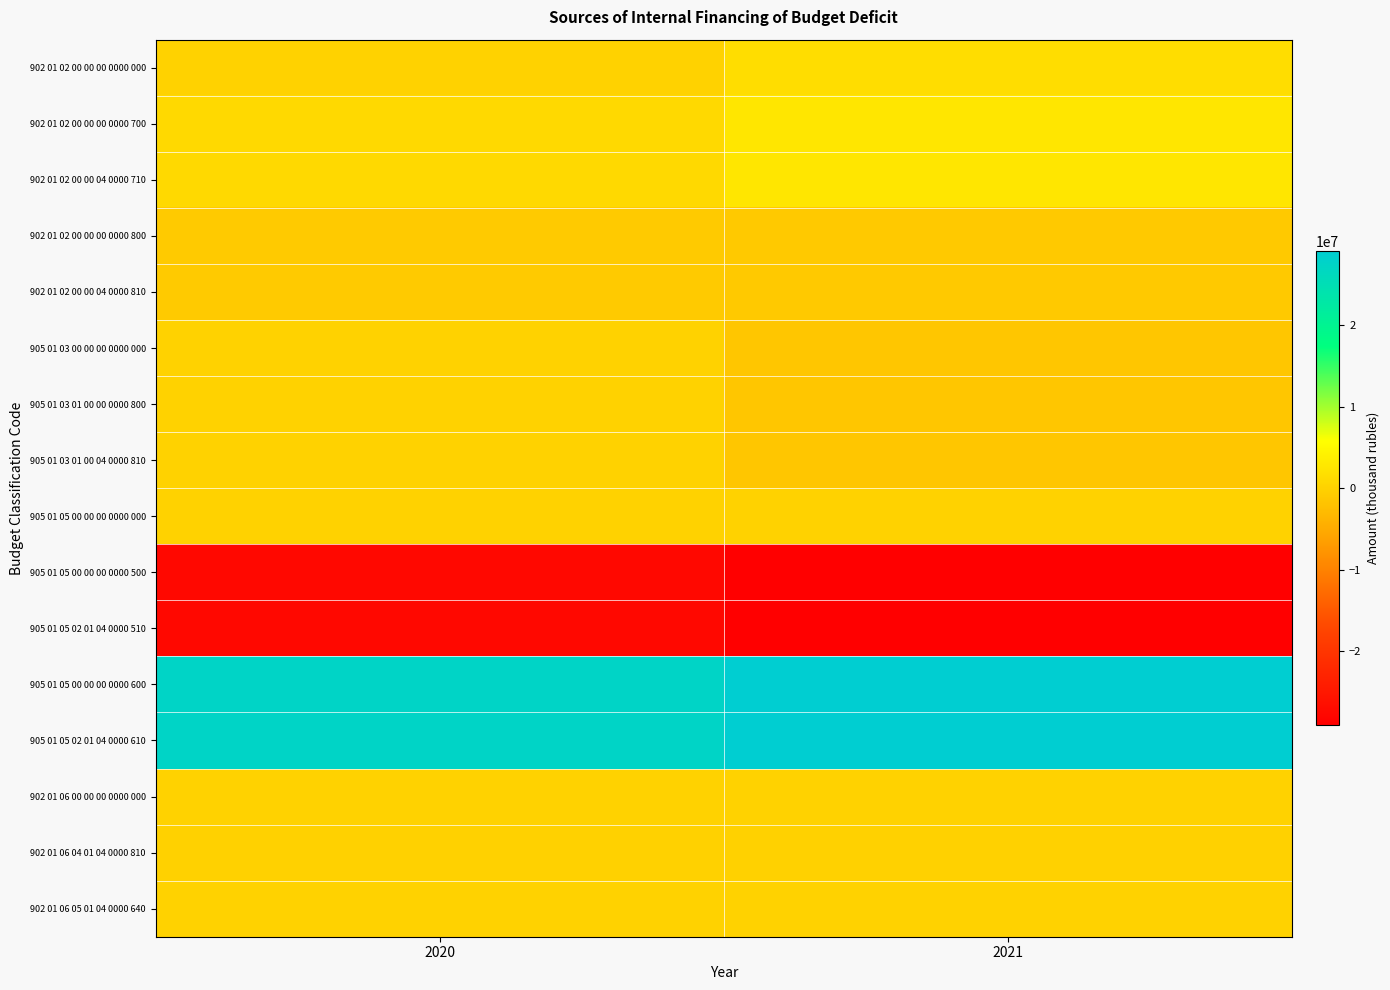

At which category is the sum across all series the highest?

2020